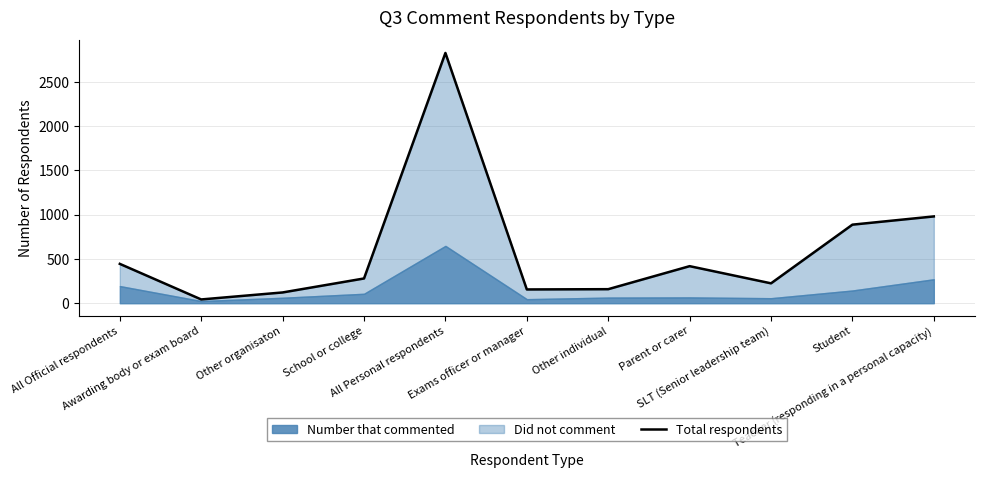

What is the difference between the second highest and second lowest values?

859